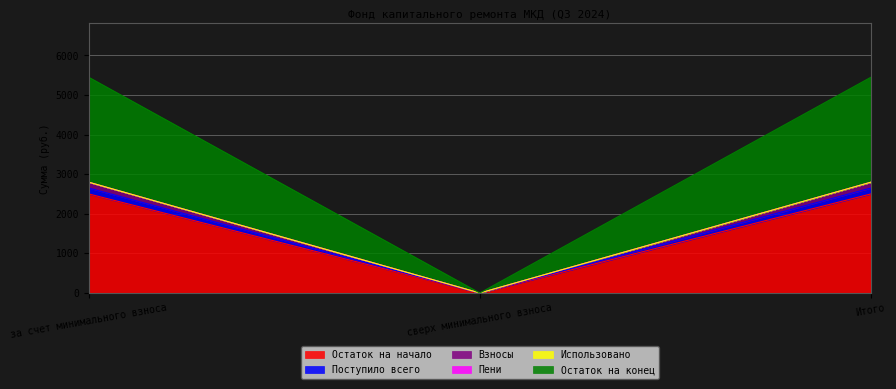

What is the total value across all series at за счет минимального взноса?

5445.8